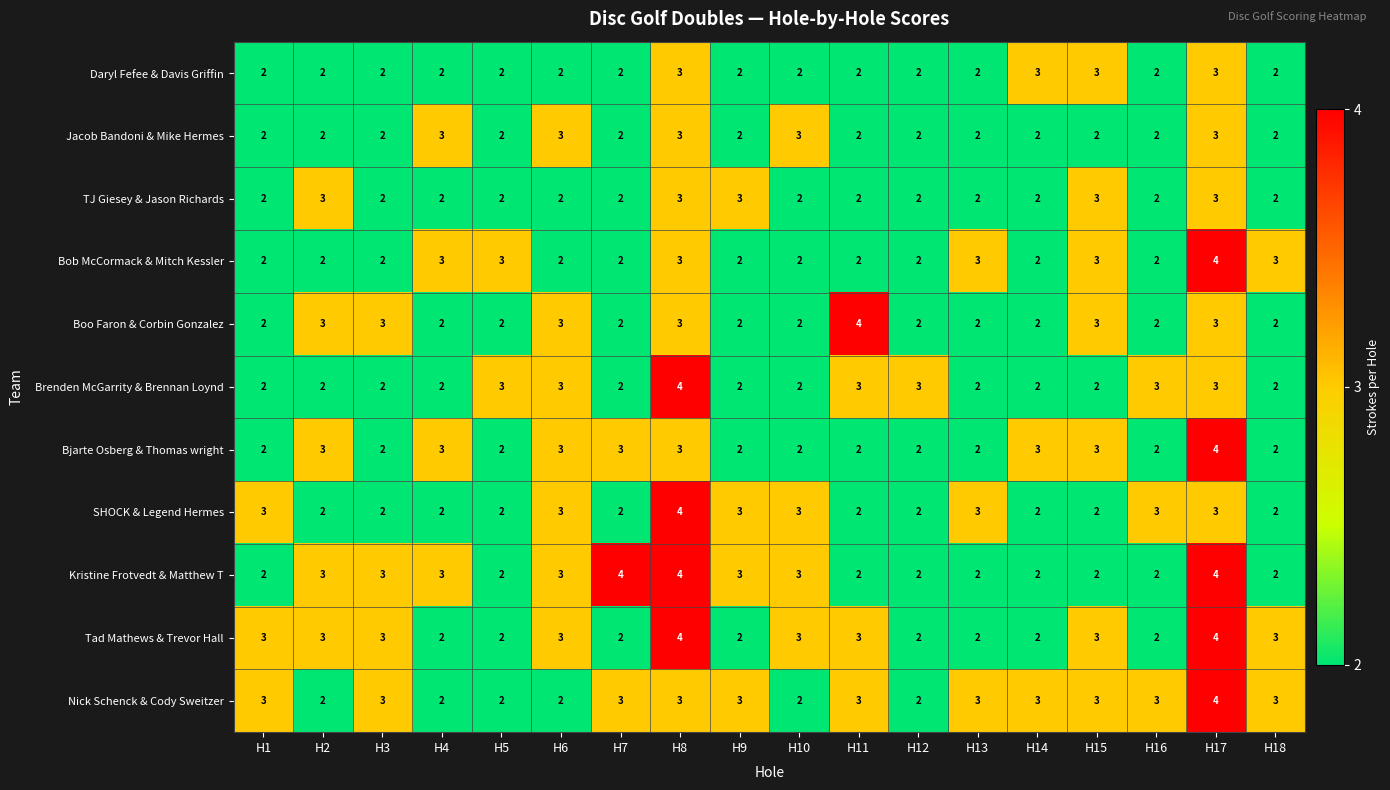

How many Daryl Fefee & Davis Griffin values are between 2 and 3?

18